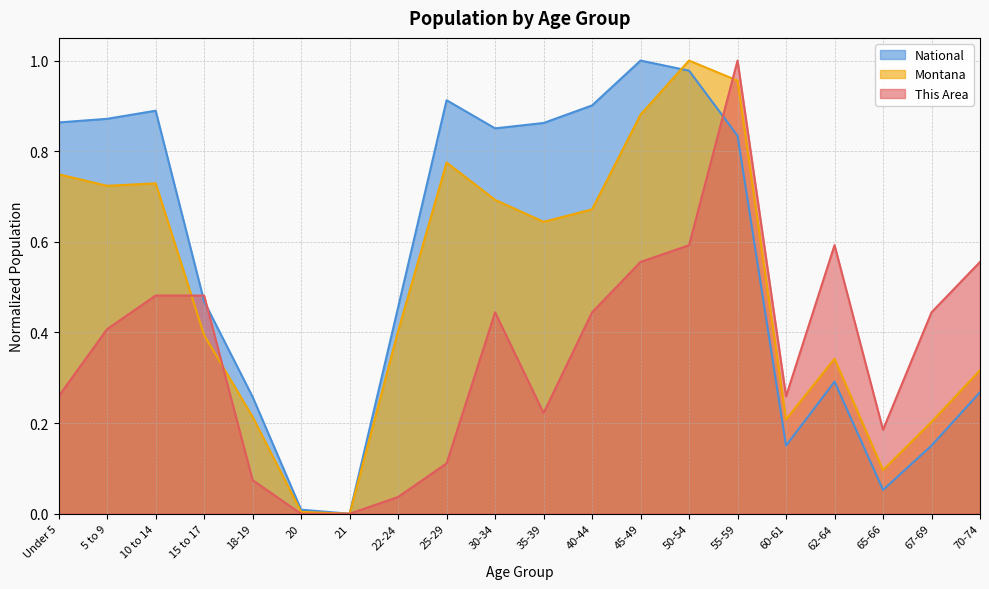

Is the value of National at 65-66 greater than the value of This Area at 50-54?

No